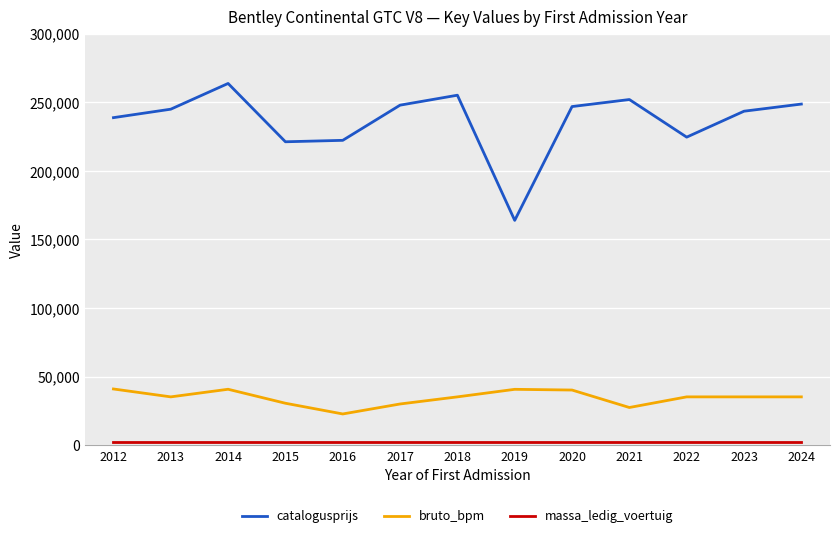

How many categories are shown in the chart?

13